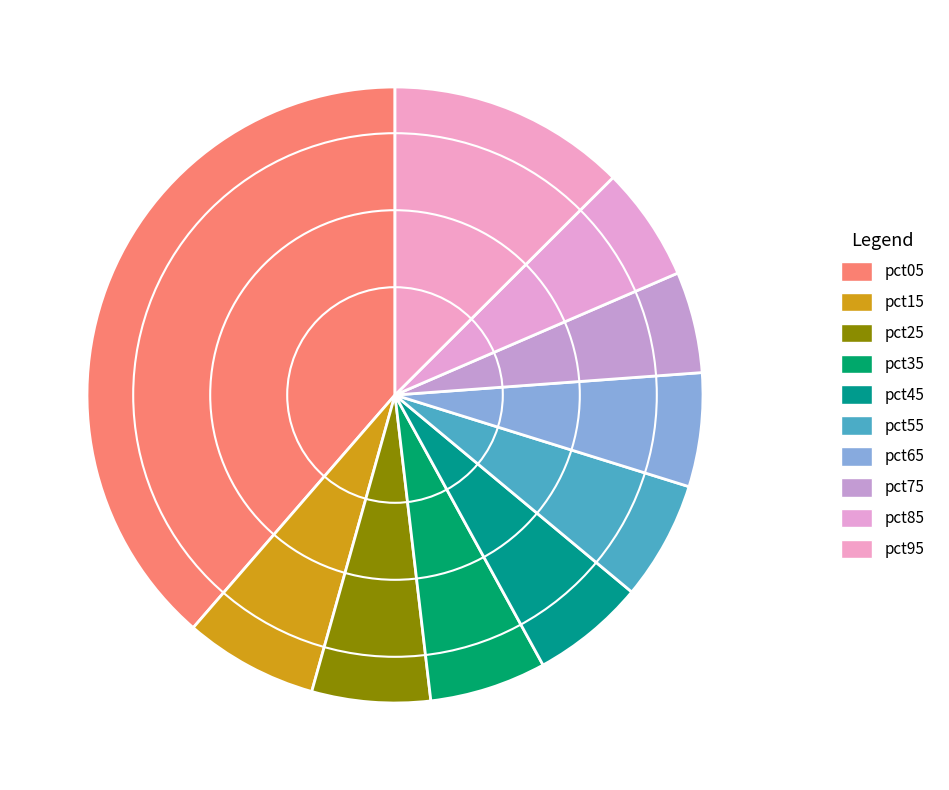

How many segments does this pie chart have?

10